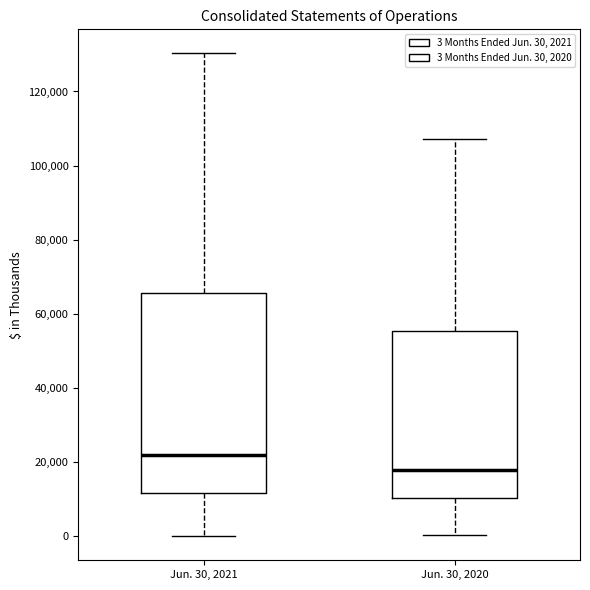

Reading left to right, transcribe this box plot: for each box, give where its median line is, the range the box spans, and where its two whiskers end, as read against the y-axis. The values are not printed on the chart, so give them approximately, as read against the axis.

Jun. 30, 2021: median 22000, box 12000 to 66000, whiskers 0 to 130000
Jun. 30, 2020: median 18000, box 10000 to 56000, whiskers 0 to 108000